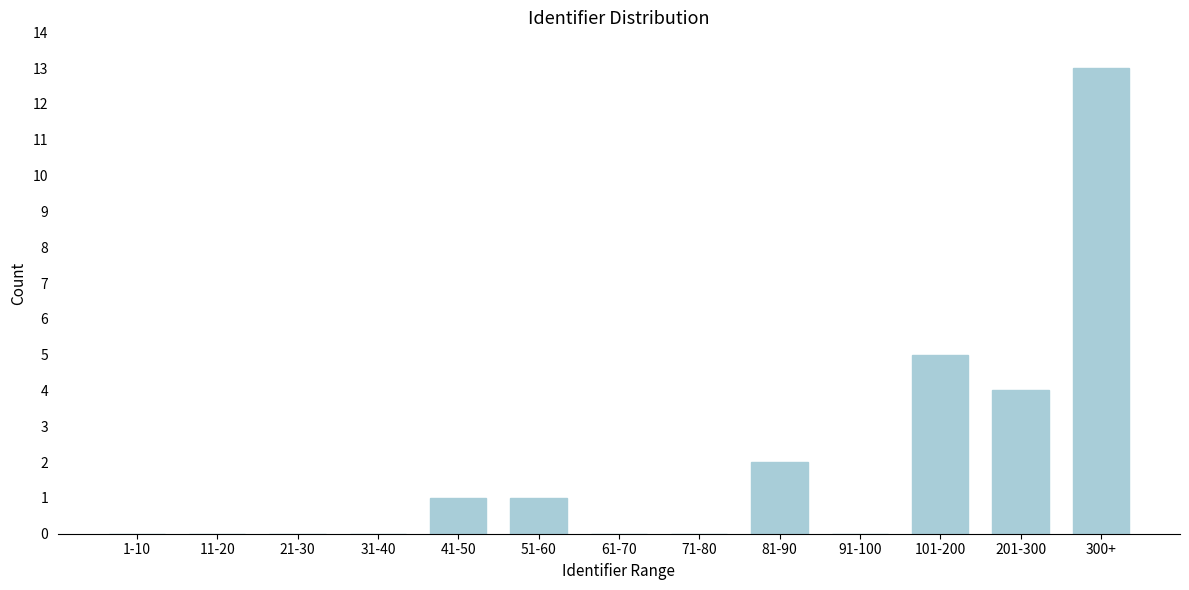

Reading left to right, transcribe all the data shown in this chart.

1-10=0	11-20=0	21-30=0	31-40=0	41-50=1	51-60=1	61-70=0	71-80=0	81-90=2	91-100=0	101-200=5	201-300=4	300+=13